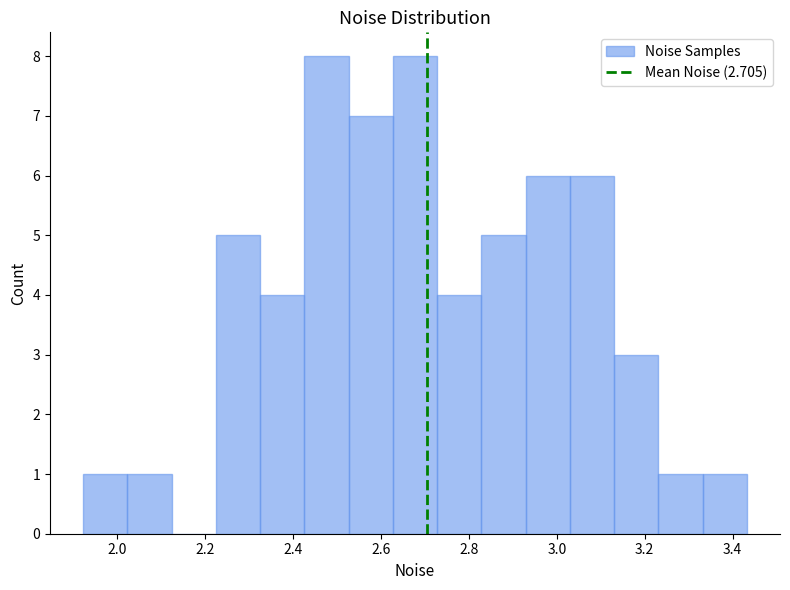

Reading left to right, list every bar in this chart as the range it spans on the x-axis followed by its height. Neither the bar edges nor the heights are printed on the chart, so give them approximately, as read against the axes.

1.92 to 2.02: 1
2.02 to 2.12: 1
2.12 to 2.22: 0
2.22 to 2.32: 5
2.32 to 2.42: 4
2.42 to 2.52: 8
2.52 to 2.62: 7
2.62 to 2.72: 8
2.72 to 2.82: 4
2.82 to 2.92: 5
2.92 to 3.02: 6
3.02 to 3.14: 6
3.14 to 3.24: 3
3.24 to 3.34: 1
3.34 to 3.44: 1